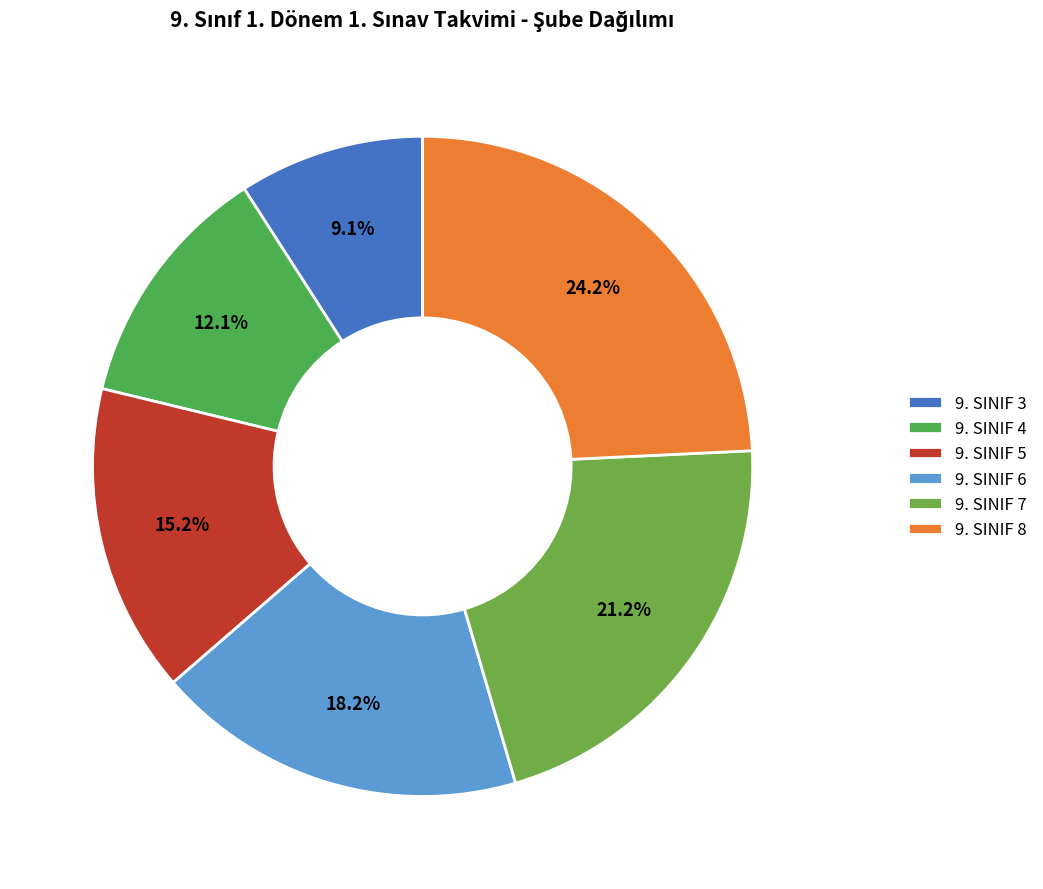

To the nearest percent, what is the difference between the largest and smallest slice percentages?

15%